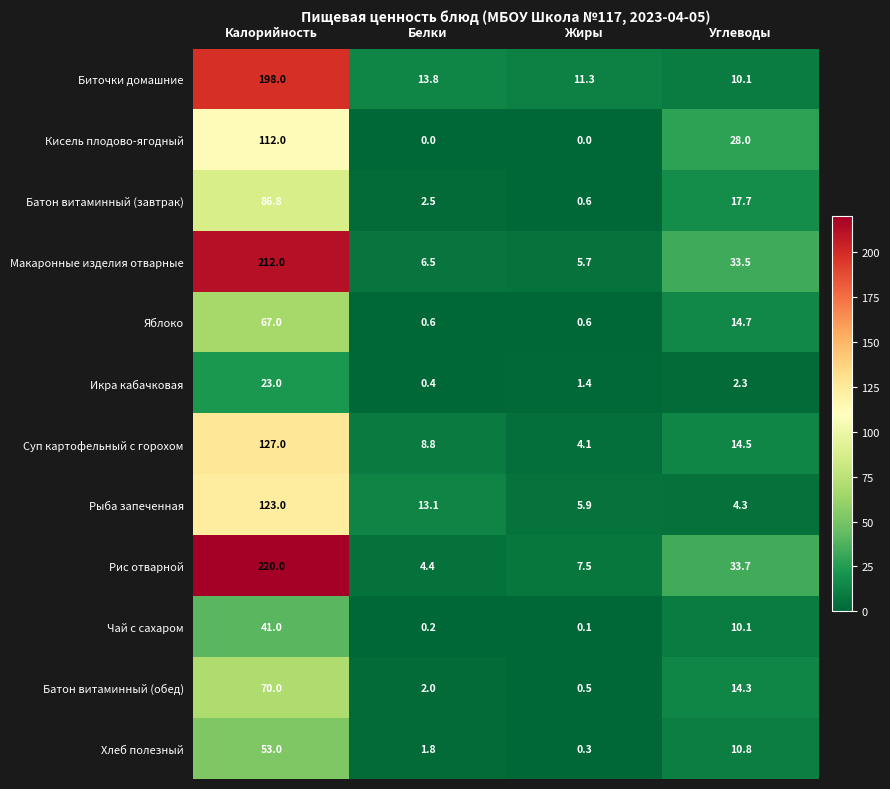

What is the maximum value shown in the chart?

220.0